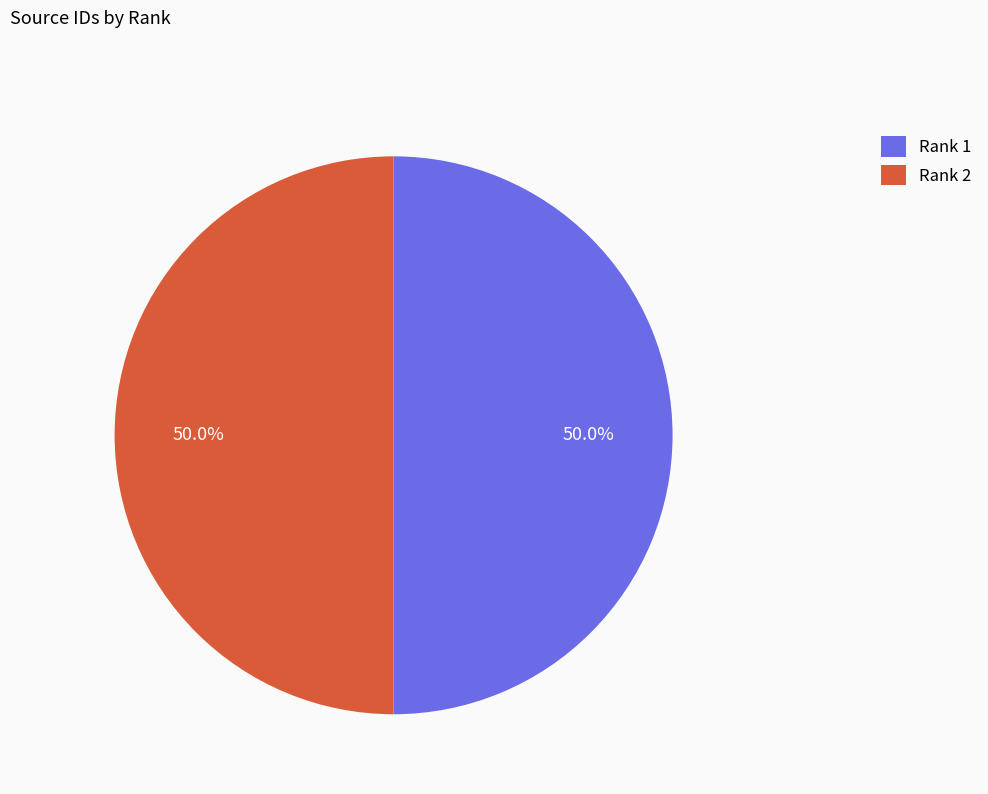

Do Rank 1 and Rank 2 together represent more than half of the pie?

Yes